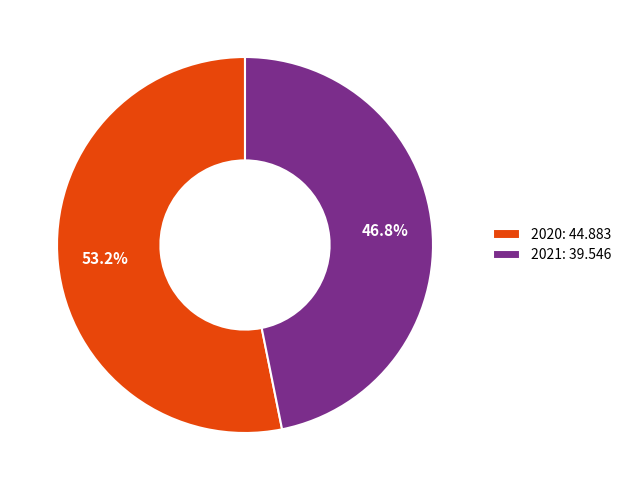

True or false: 2020 accounts for 53% of the total.

True